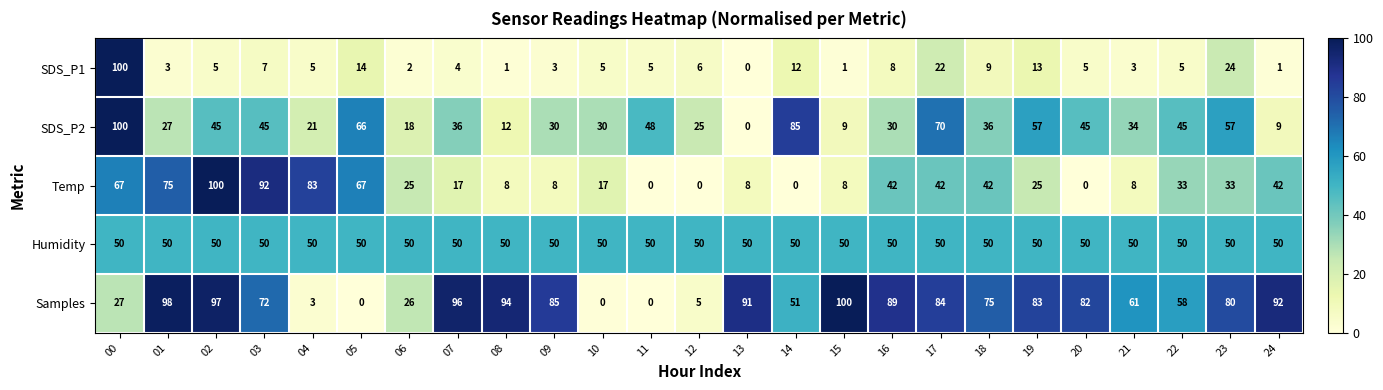

At which label is Samples closest to 50?

14